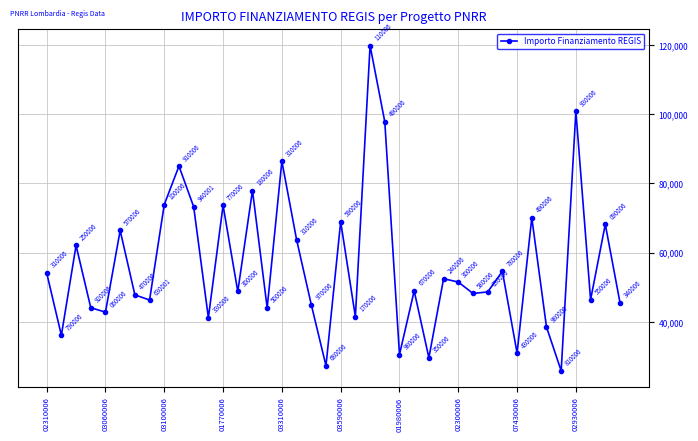

What is the minimum value shown in the chart?

25842.4